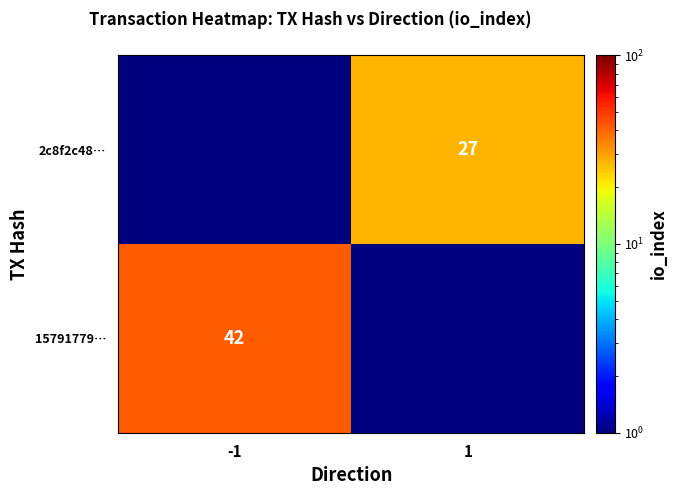

Is the value of 15791779… at -1 greater than the value of 2c8f2c48… at 1?

Yes